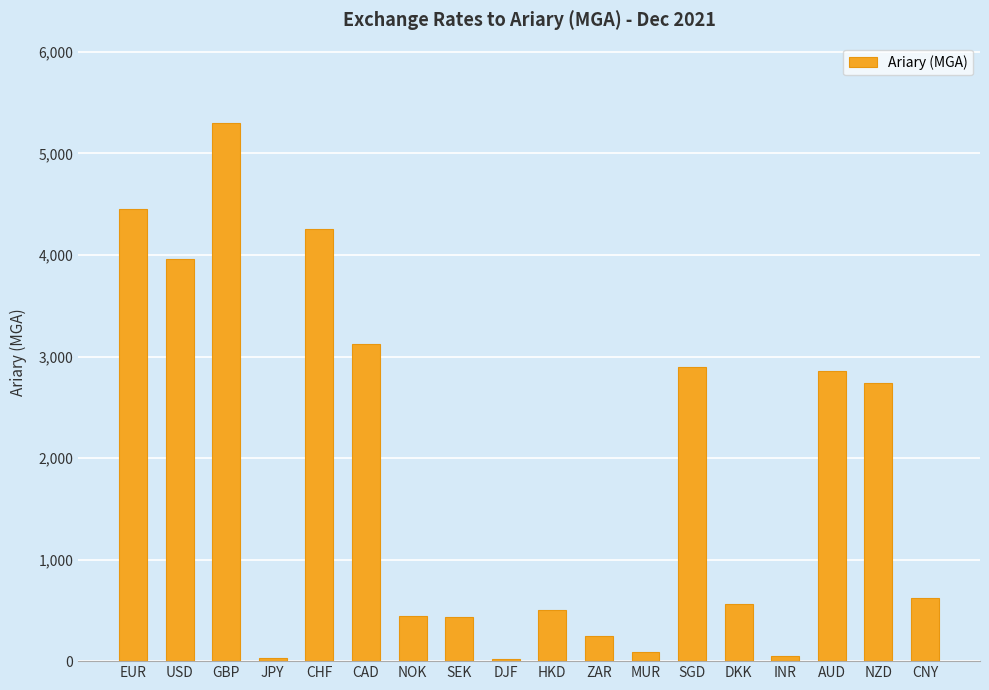

Approximately how many times larger is the value at SGD compared to NZD?

1.1